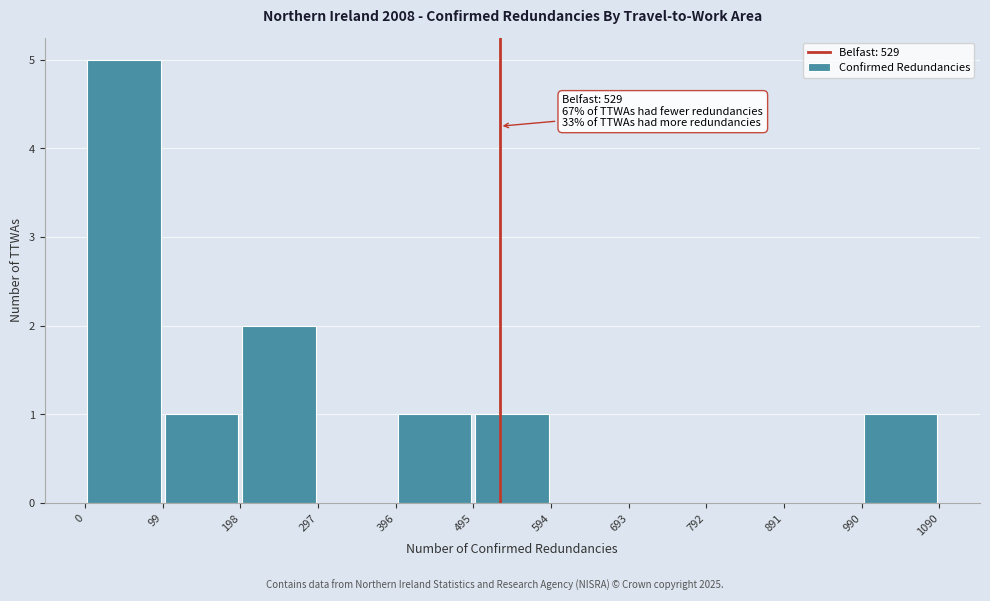

Over which range of the x-axis is the bar tallest?

0 to 99